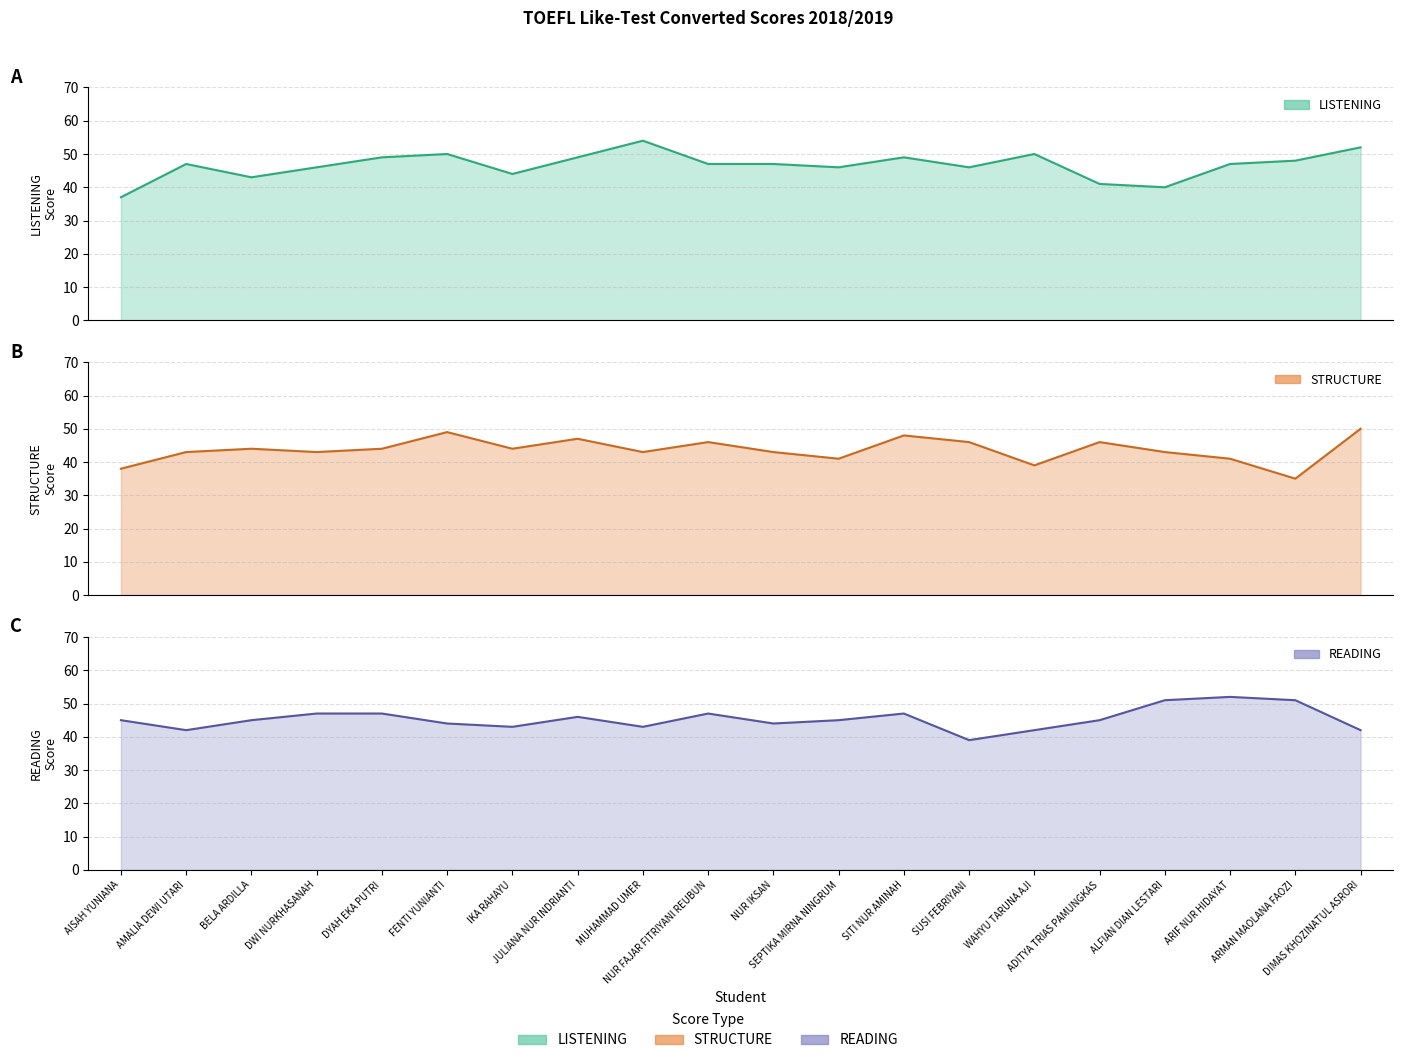

What is the value of the STRUCTURE point at the 8th from the left?

47